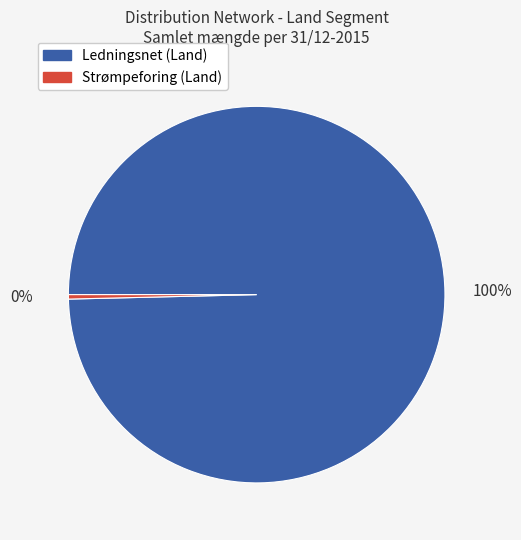

To the nearest percent, what percentage of the pie is Ledningsnet (Land)?

100%